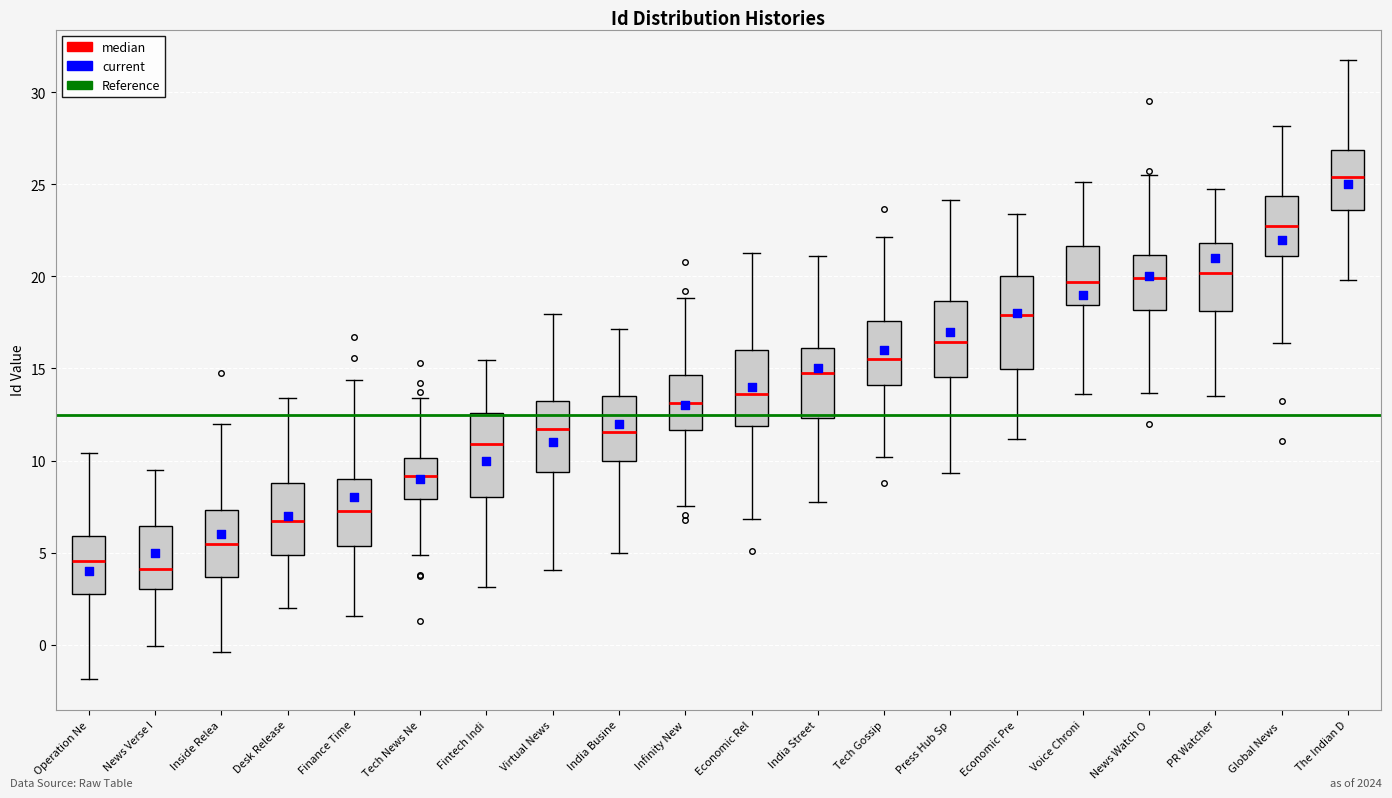

Where is the upper edge of the box for Virtual News on the y-axis? The values are not printed on the chart, so give them approximately, as read against the axis.

13.0